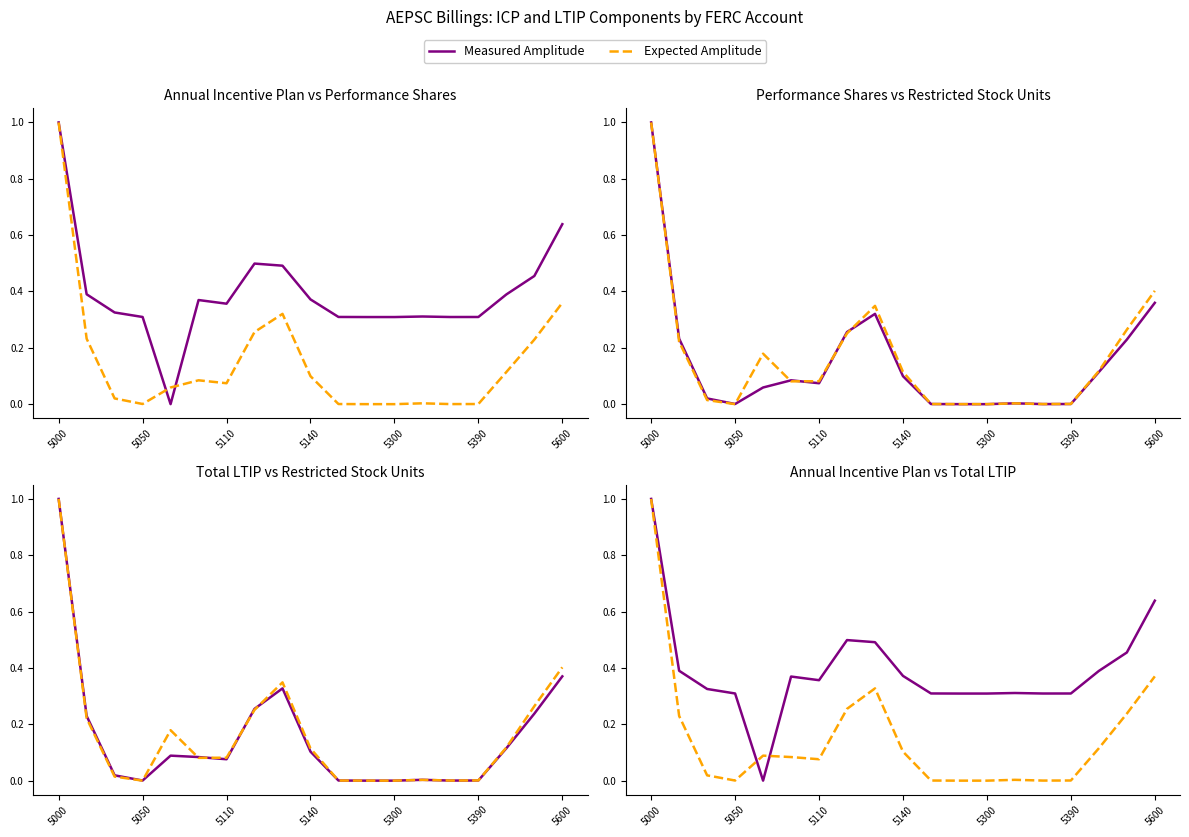

What are all the series names shown in the legend?

Measured Amplitude, Expected Amplitude